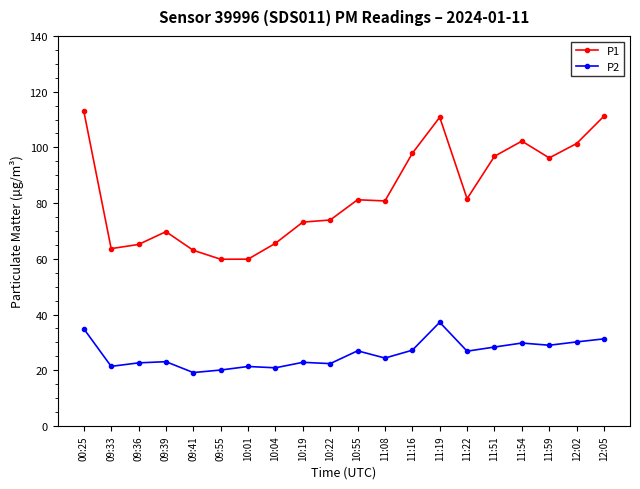

The P1 series shows 136.8 at 11:22. True or false?

False